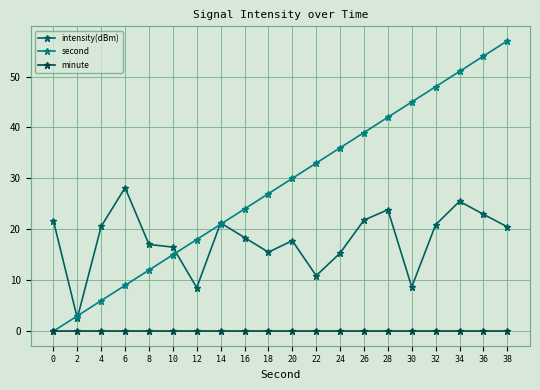

At which category does the chart reach its peak across all series?

38